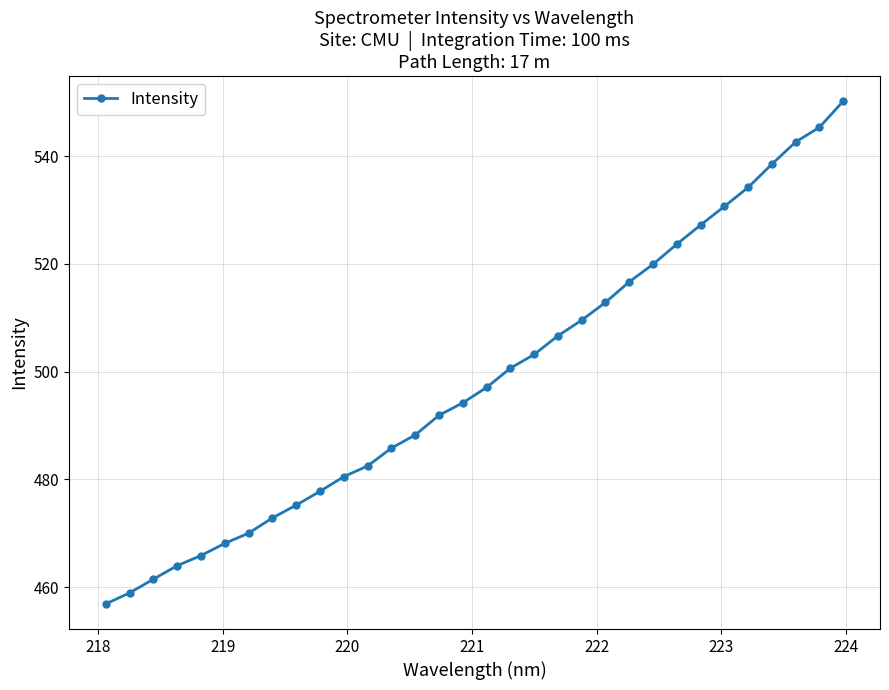

What is the average value?

498.5